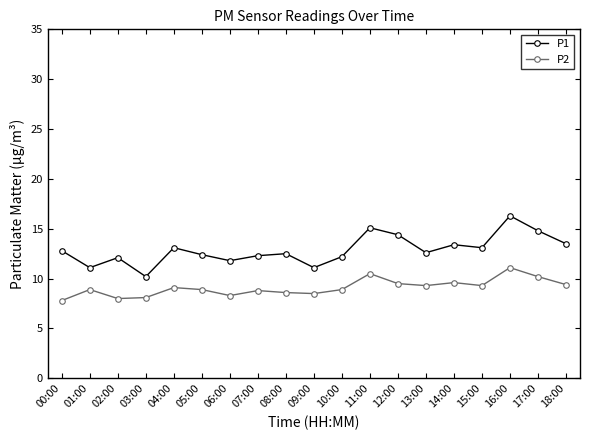

What is the difference between the P1 values at 17:00 and 02:00?

2.7